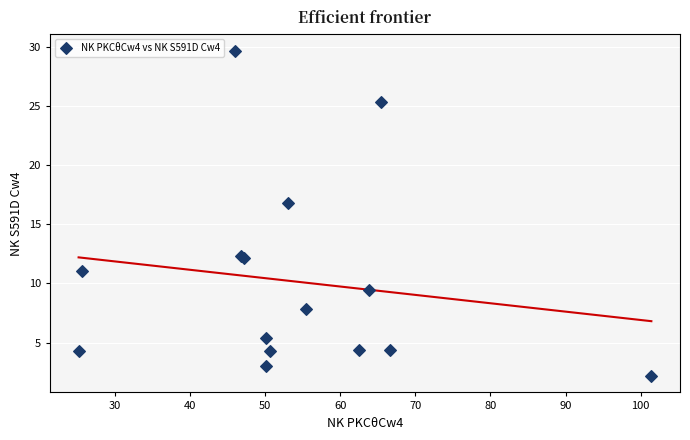

What Y value in the scatter plot is closest to 15?

16.8